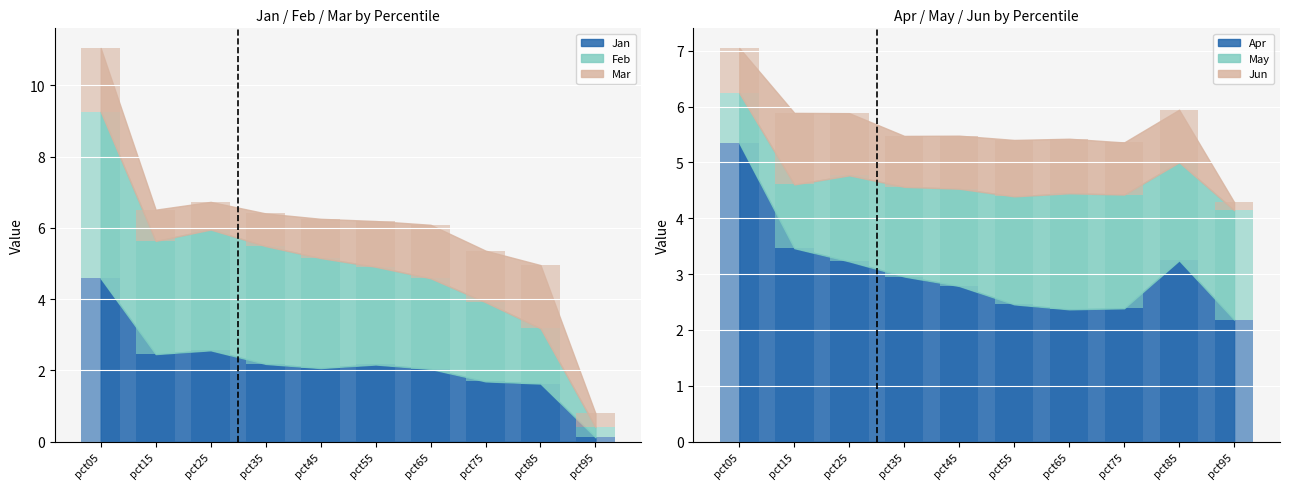

Is it true that Apr equals 3.2 at pct25?

True